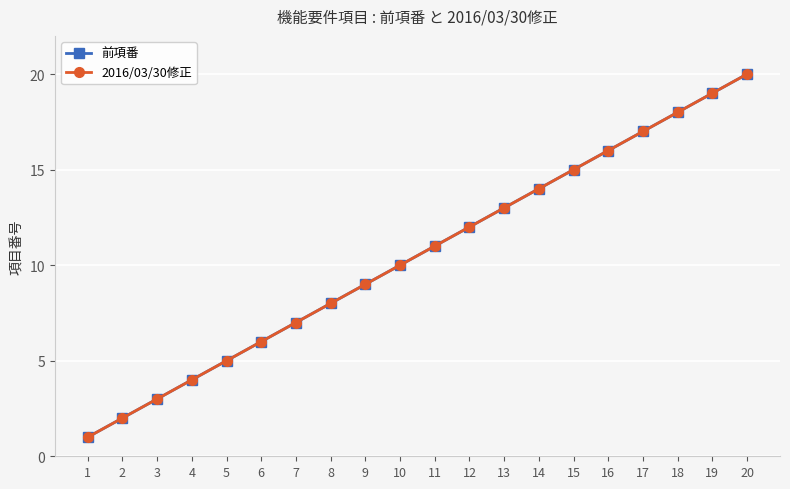

True or false: 2016/03/30修正 has a value of 19 at 19.

True